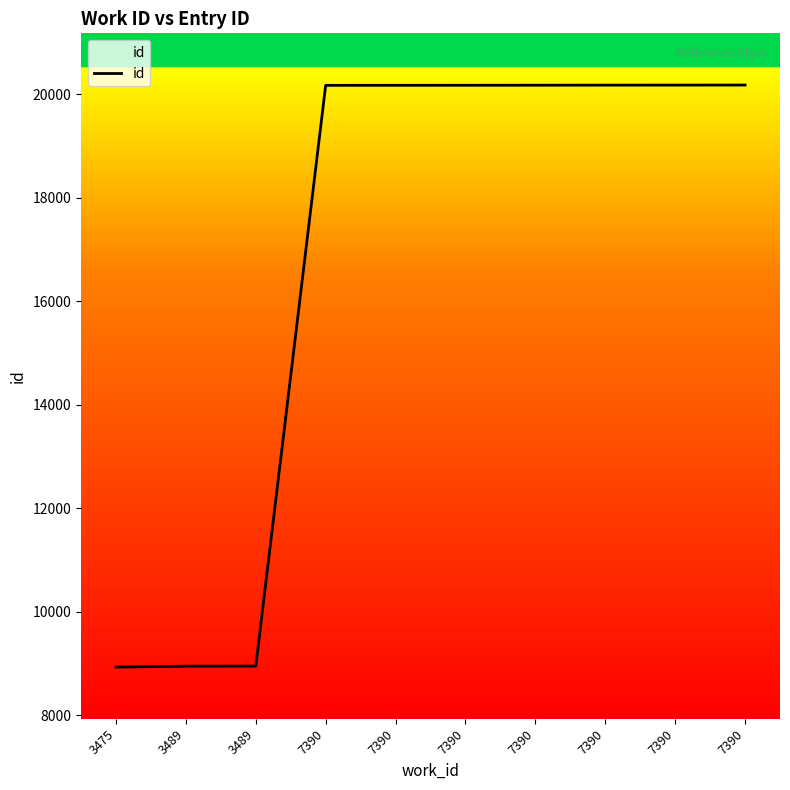

Reading left to right, list all the values displayed in this chart.

8928	8946	8947	20176	20177	20178	20179	20180	20181	20182